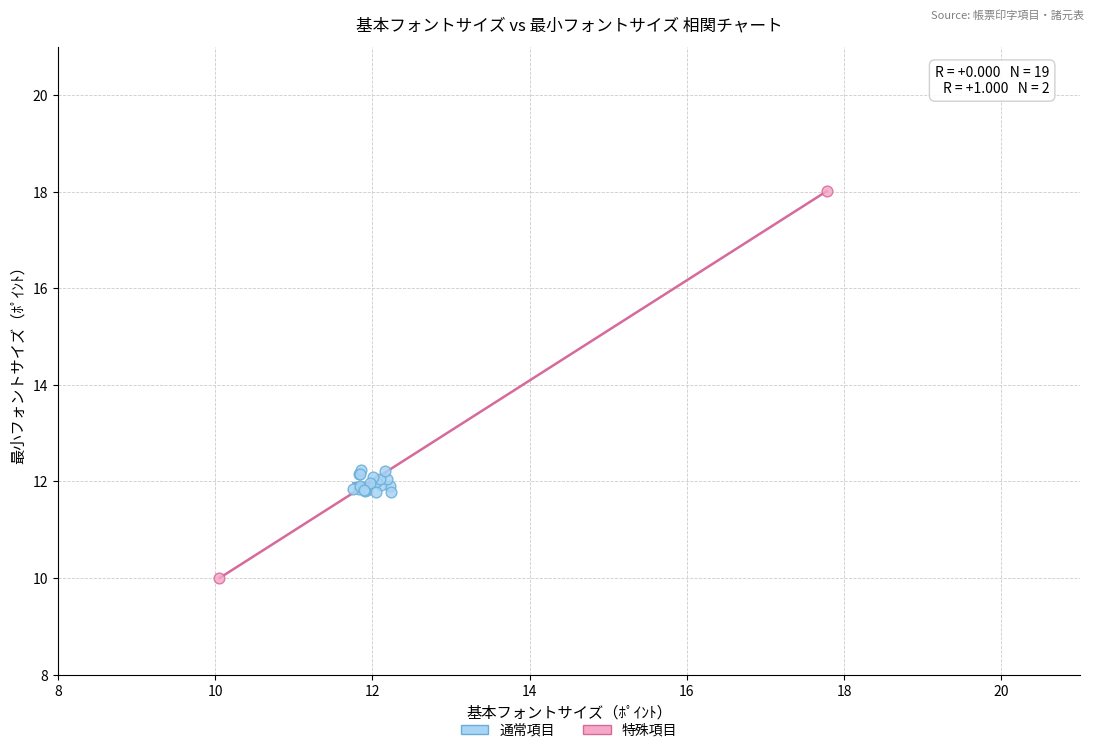

Which series reaches the maximum Y coordinate?

特殊項目